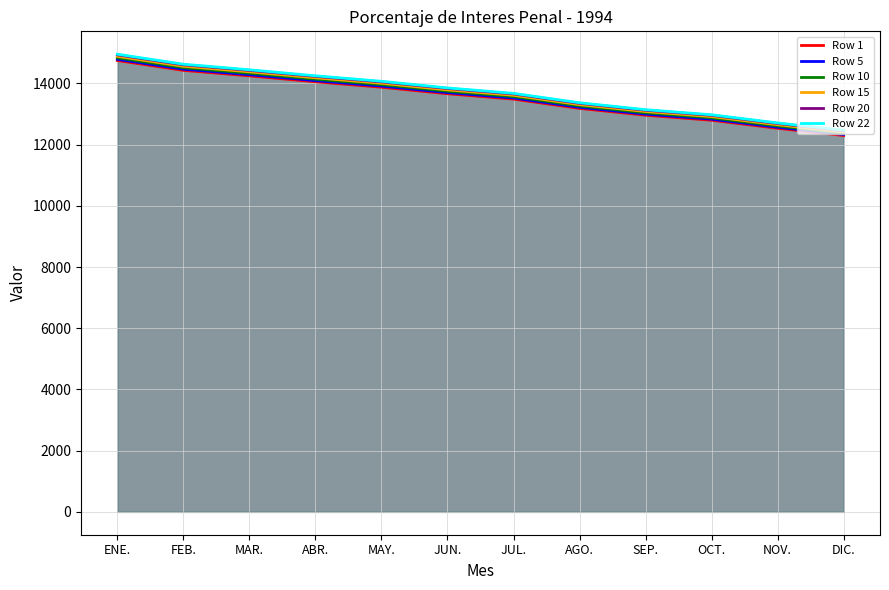

Rank the series at MAR. from highest to lowest value.

Row 22, Row 20, Row 15, Row 10, Row 5, Row 1